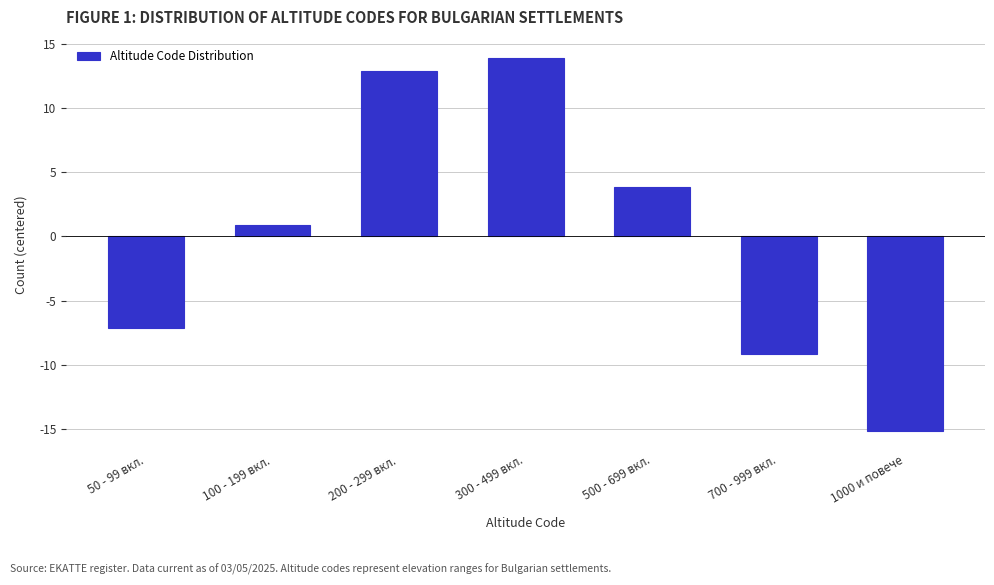

Reading left to right, transcribe all the data shown in this chart.

-7.1	0.9	12.9	13.9	3.9	-9.1	-15.1